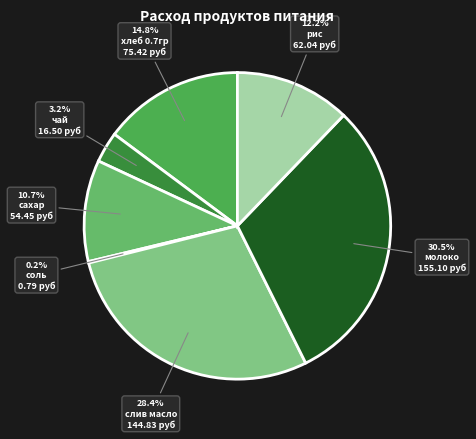

Which slice is the largest?

молоко